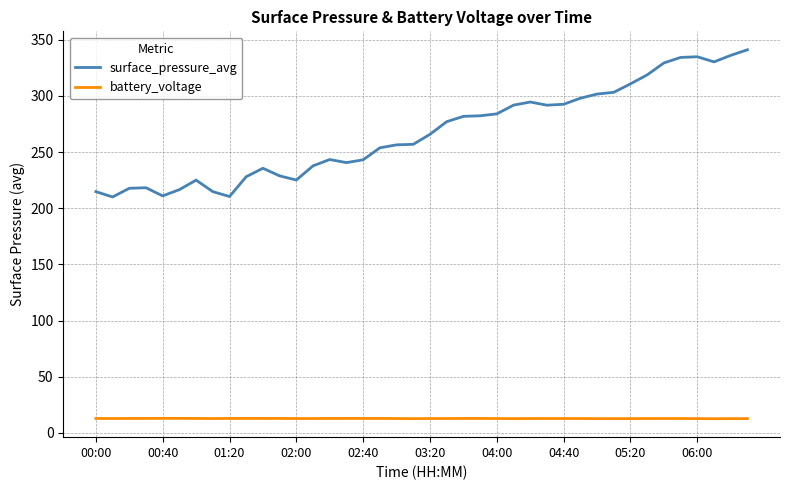

What is the minimum value for surface_pressure_avg?

210.0